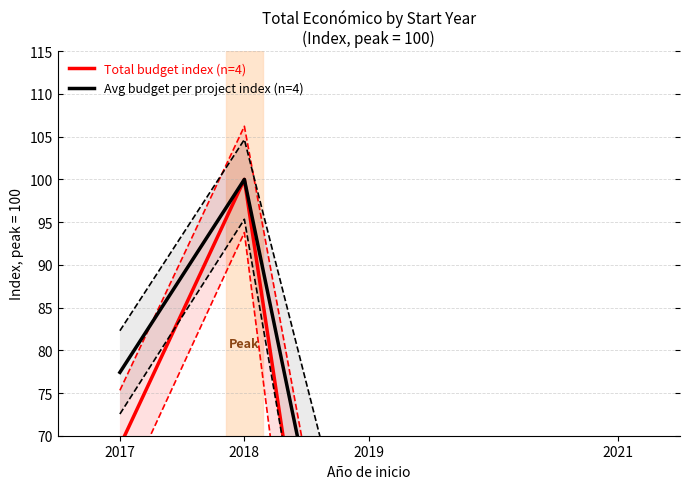

What is the value of the Avg budget per project index (n=4) point at the 4th from the left?

28.3